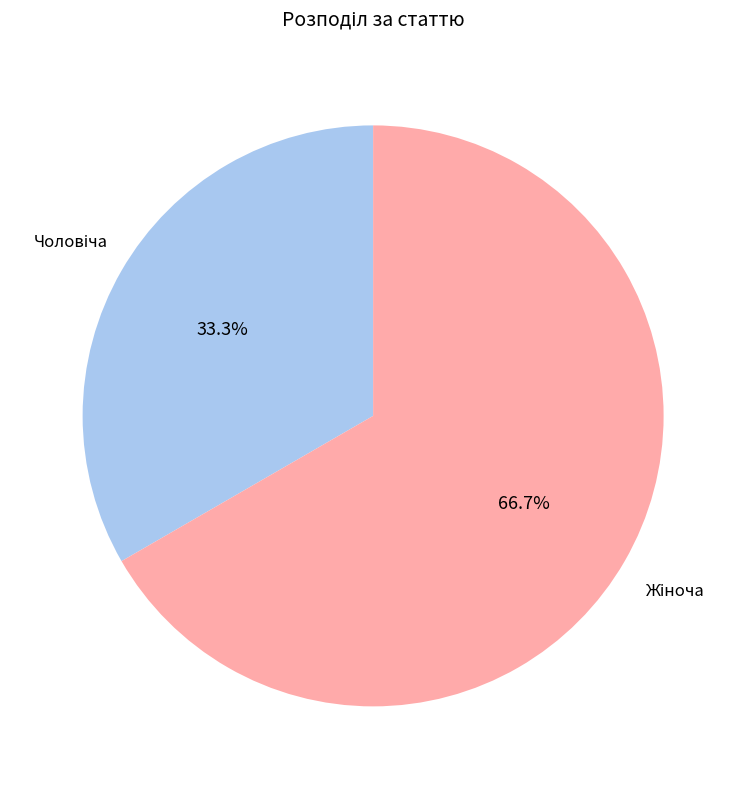

Is there a majority slice in this chart?

Yes